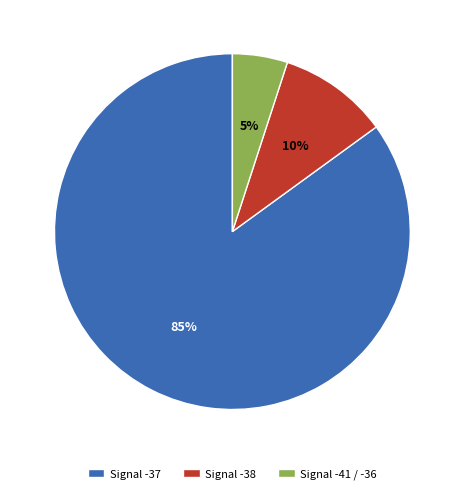

To the nearest percent, what is the difference between the Signal -37 and Signal -41 / -36 slice percentages?

80%